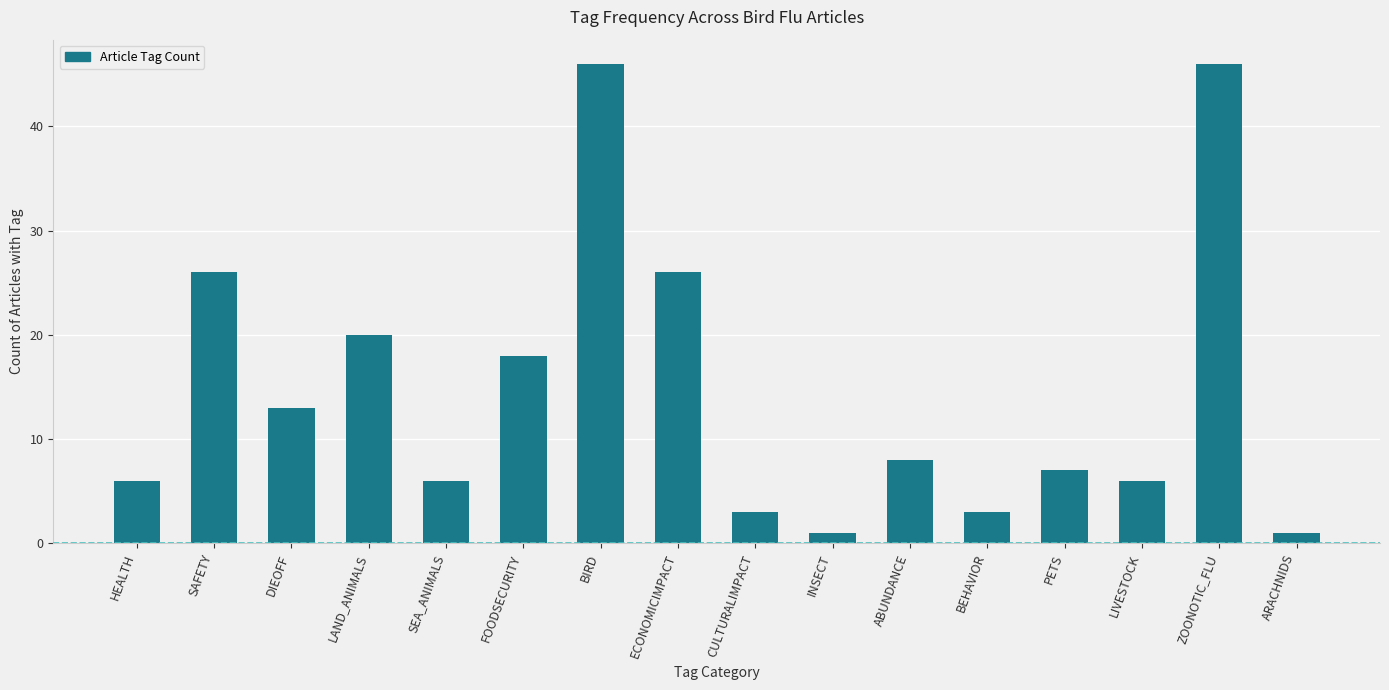

Reading left to right, extract all data points from this chart.

HEALTH=6	SAFETY=26	DIEOFF=13	LAND_ANIMALS=20	SEA_ANIMALS=6	FOODSECURITY=18	BIRD=46	ECONOMICIMPACT=26	CULTURALIMPACT=3	INSECT=1	ABUNDANCE=8	BEHAVIOR=3	PETS=7	LIVESTOCK=6	ZOONOTIC_FLU=46	ARACHNIDS=1